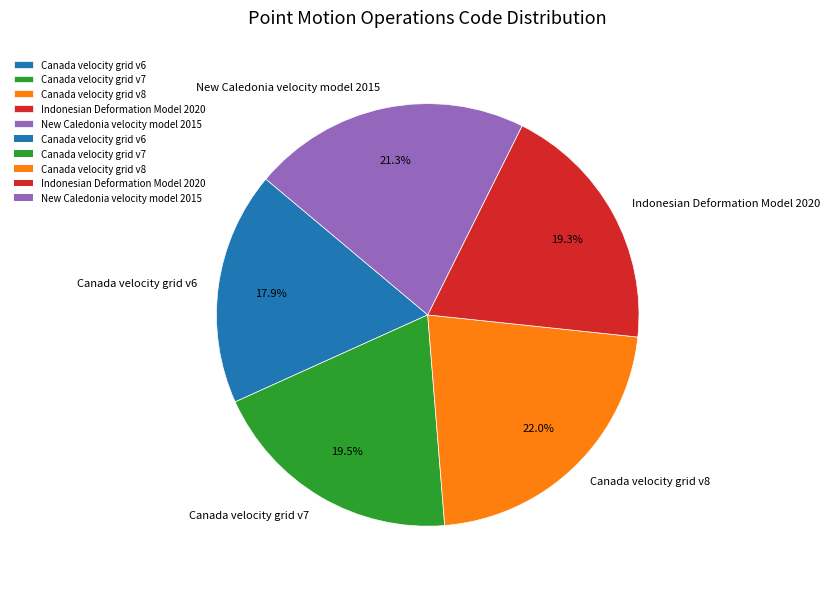

How many segments does this pie chart have?

5